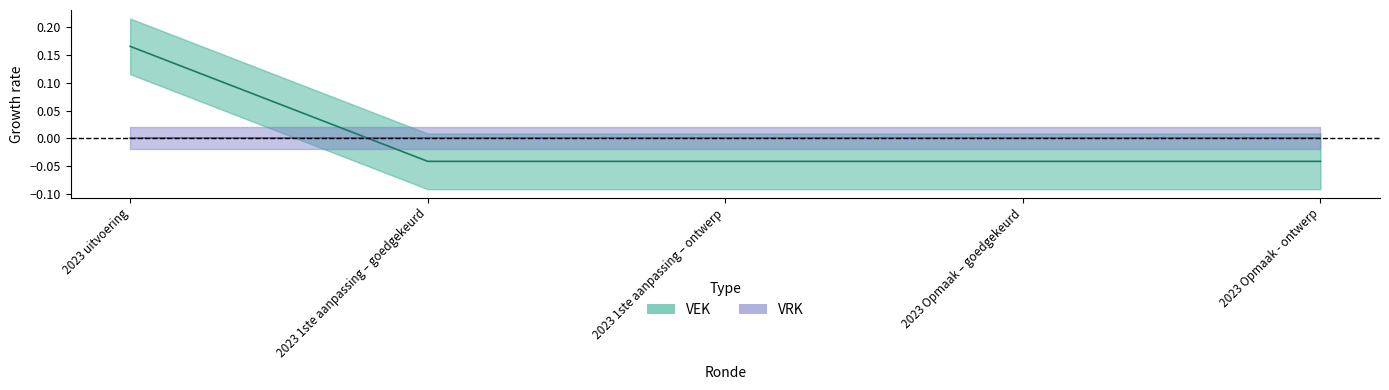

At which label does the data first exceed 0?

2023 uitvoering